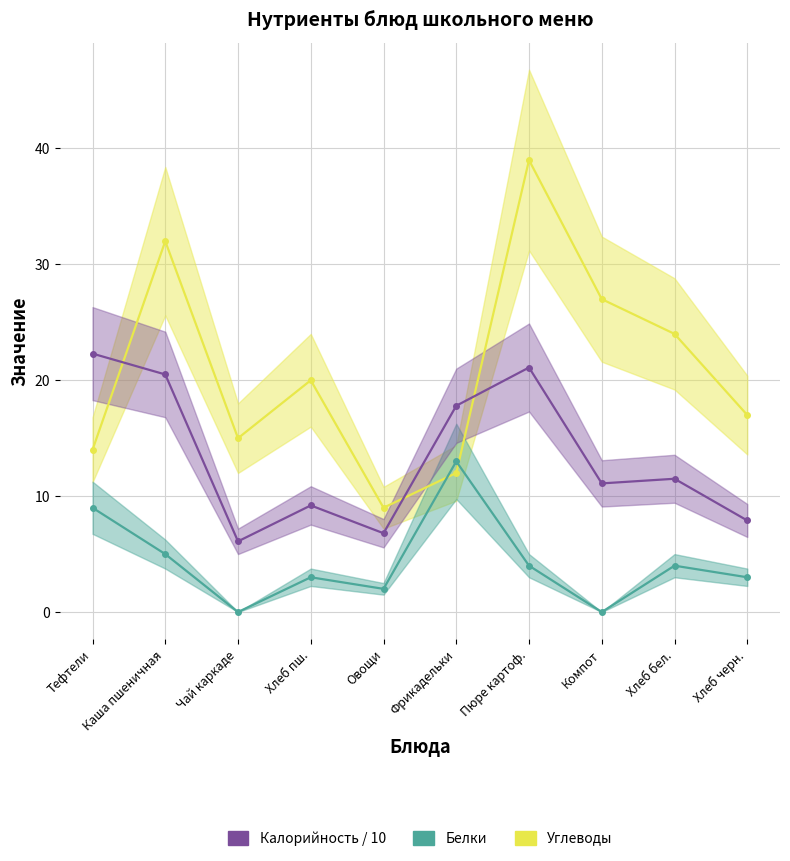

What is the value of the Калорийность / 10 point at the 4th from the left?

9.2